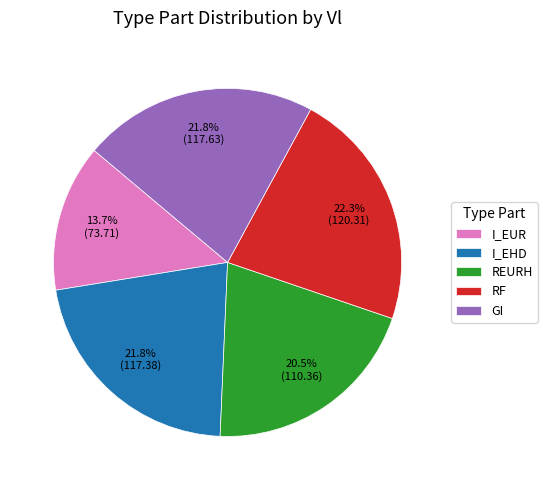

To the nearest percent, what percentage of the pie is I_EUR?

14%